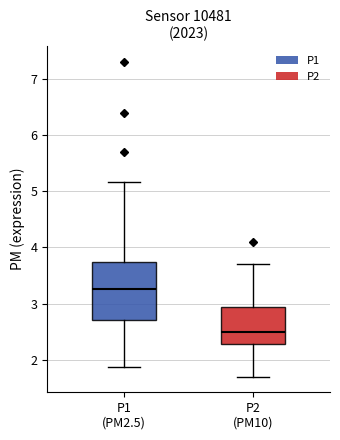

Which box has the lowest median line?

P2 (PM10)